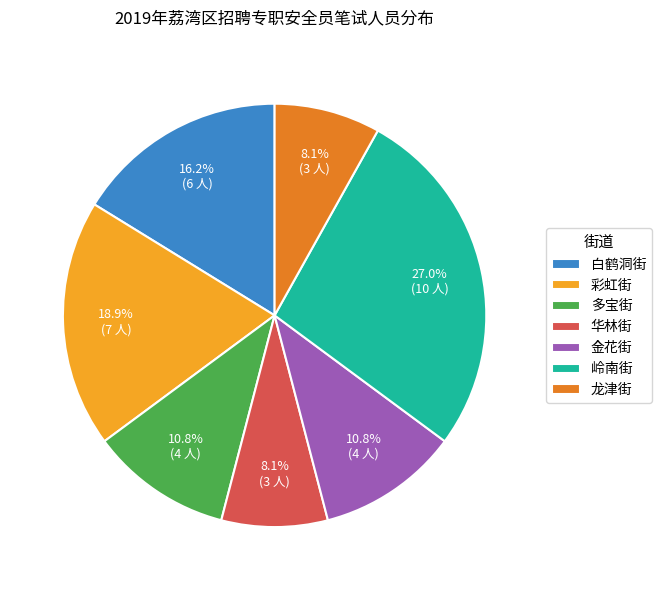

What percentage is the 多宝街 slice, to the nearest percent?

11%